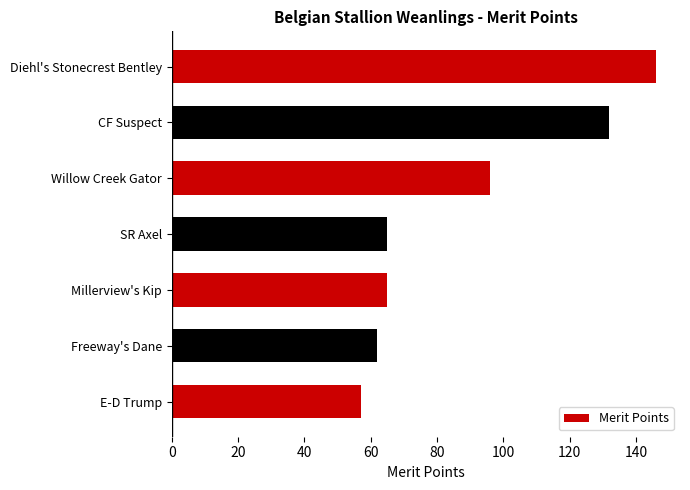

Between Willow Creek Gator and E-D Trump, which is larger?

Willow Creek Gator